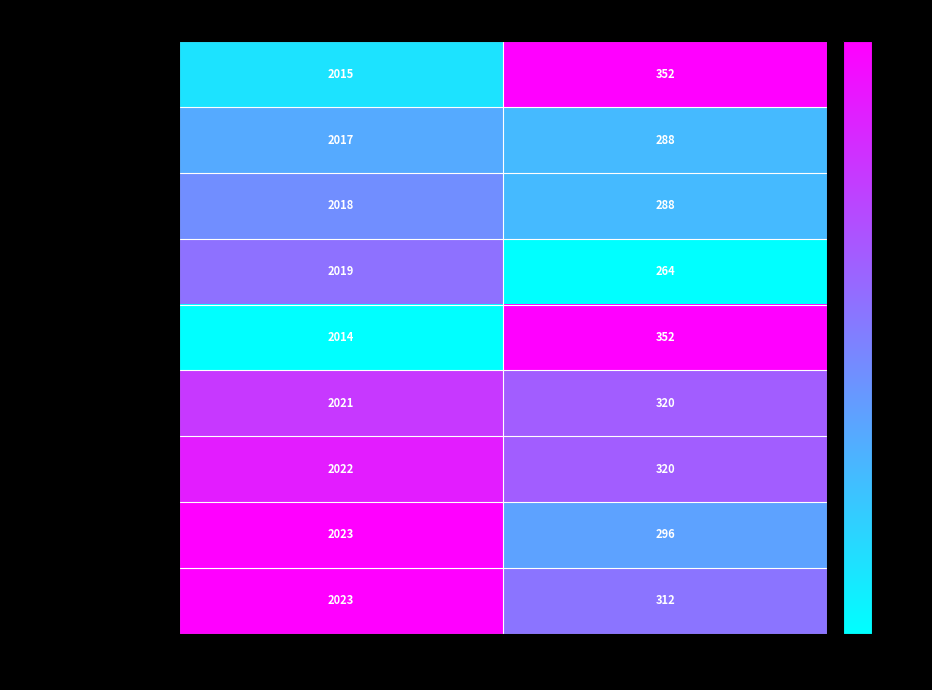

What is the spread (max minus min) of values at pageCount?

88